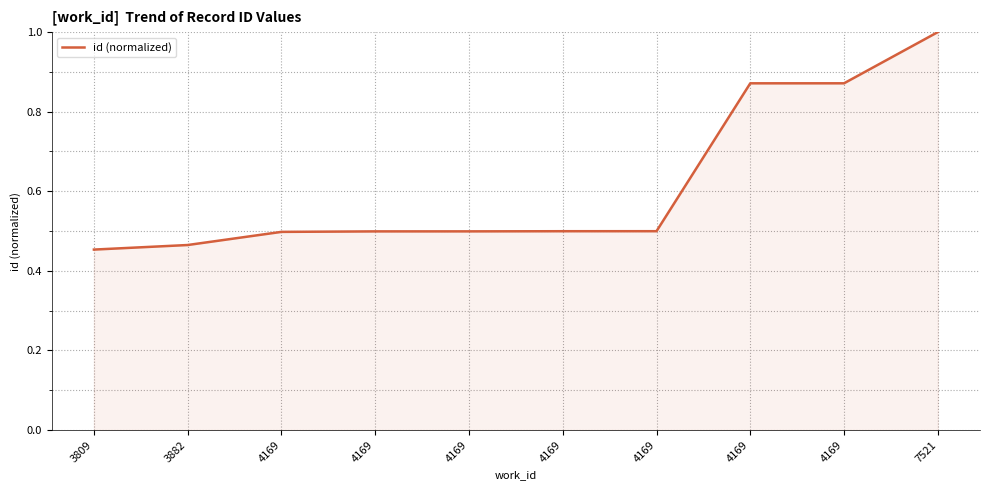

How many series are shown in this chart?

1